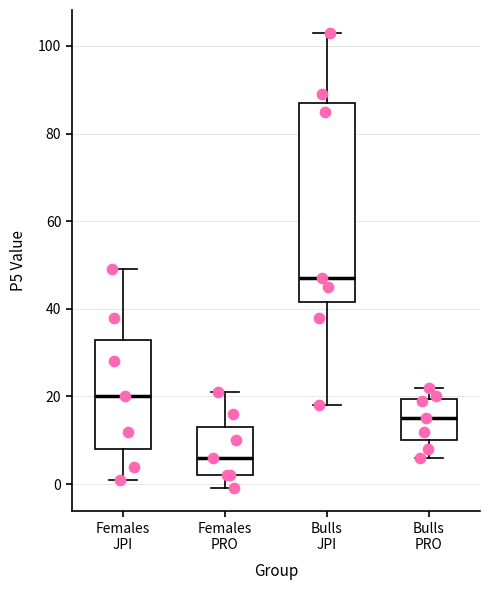

Which box's median line is the highest?

Bulls JPI